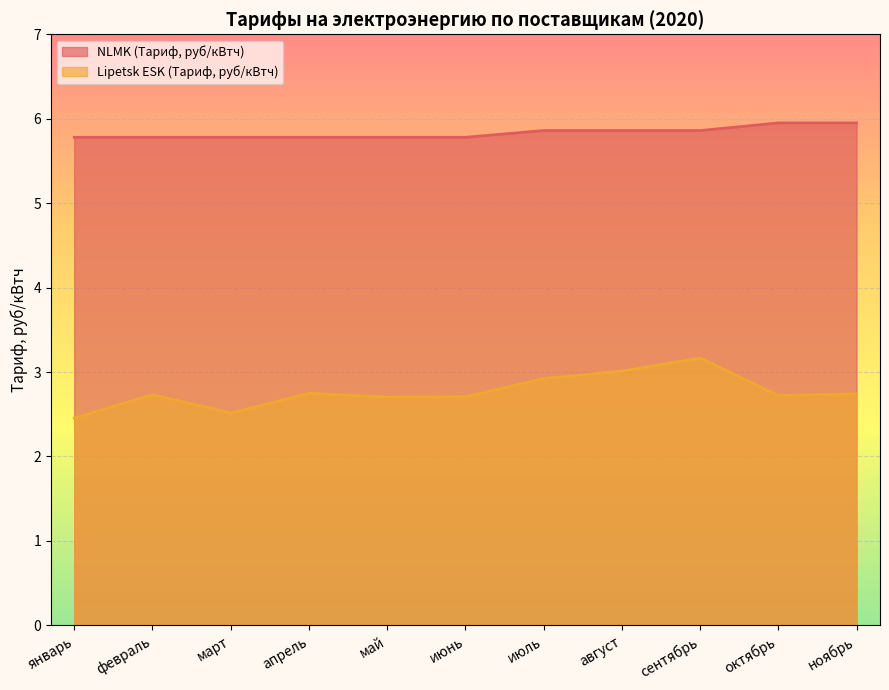

Which has a higher value, июнь or апрель?

июнь